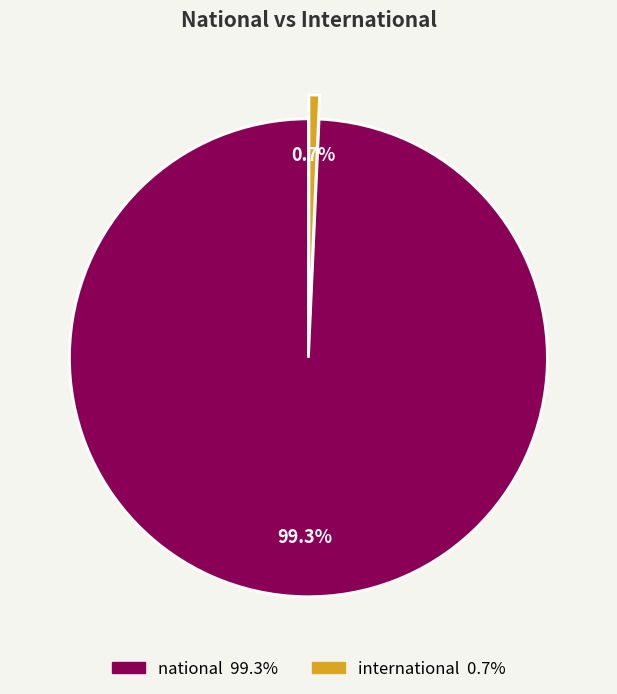

Does any single category account for the majority?

Yes